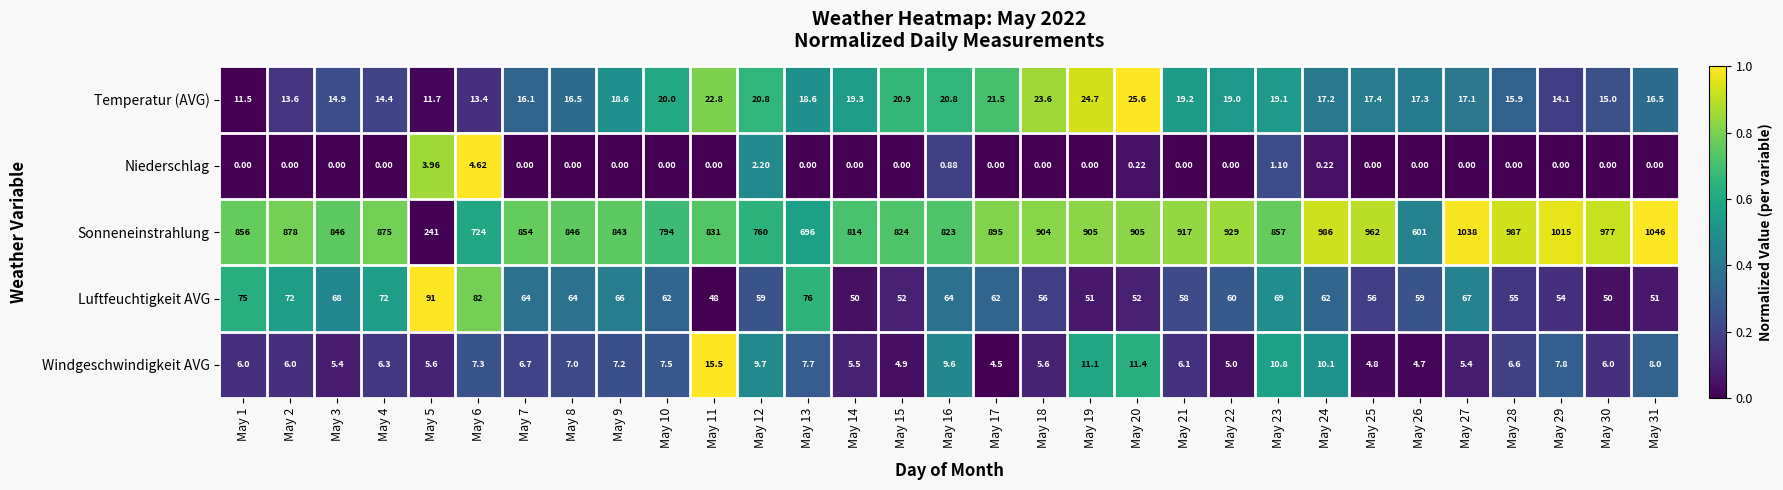

Count the number of categories in the chart.

31